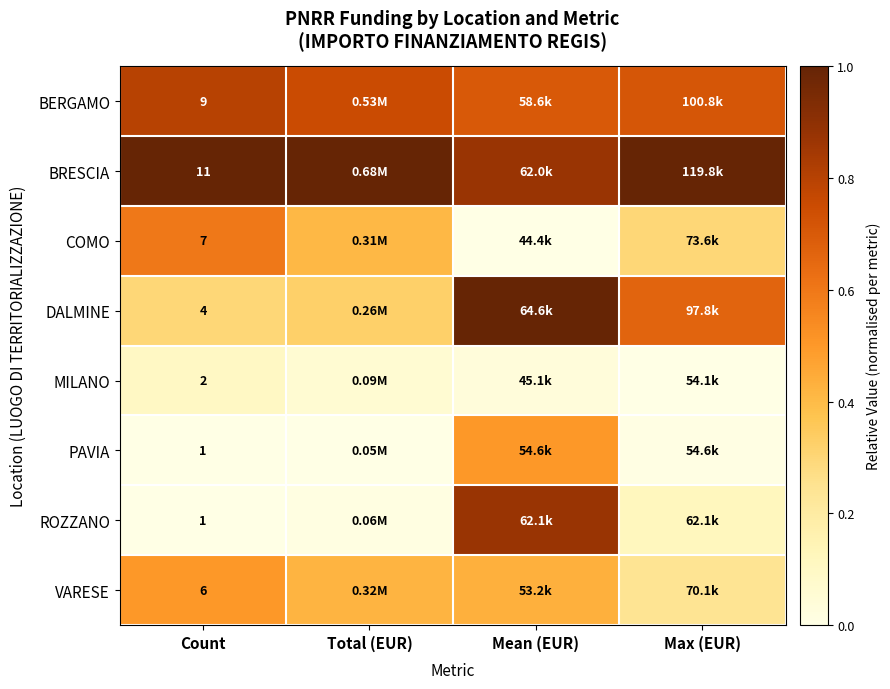

At which category does the chart reach its peak across all series?

Count